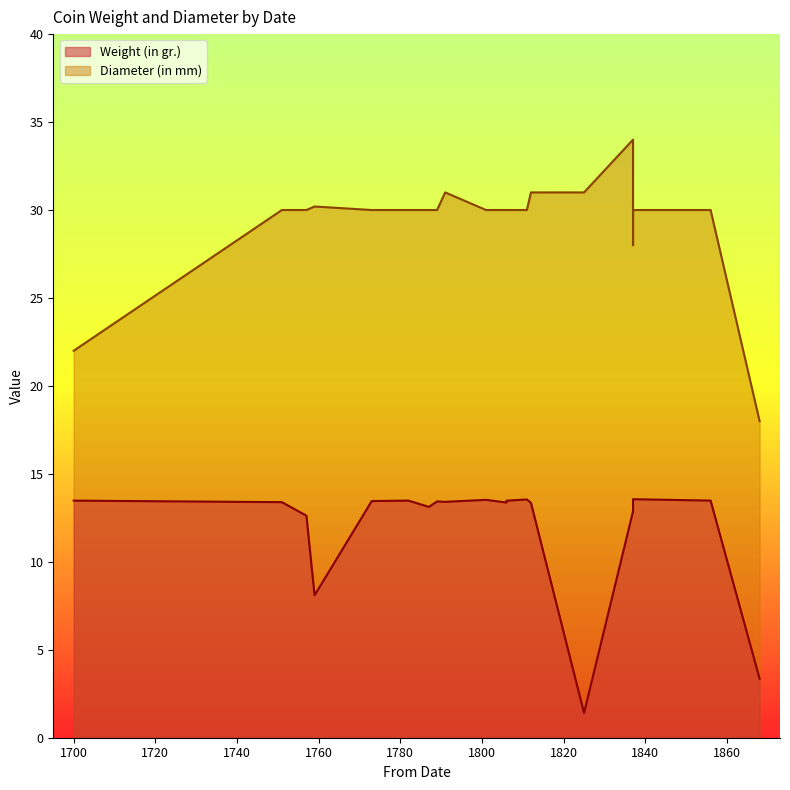

True or false: Diameter (in mm) has more than 1 points higher than both neighbors.

True